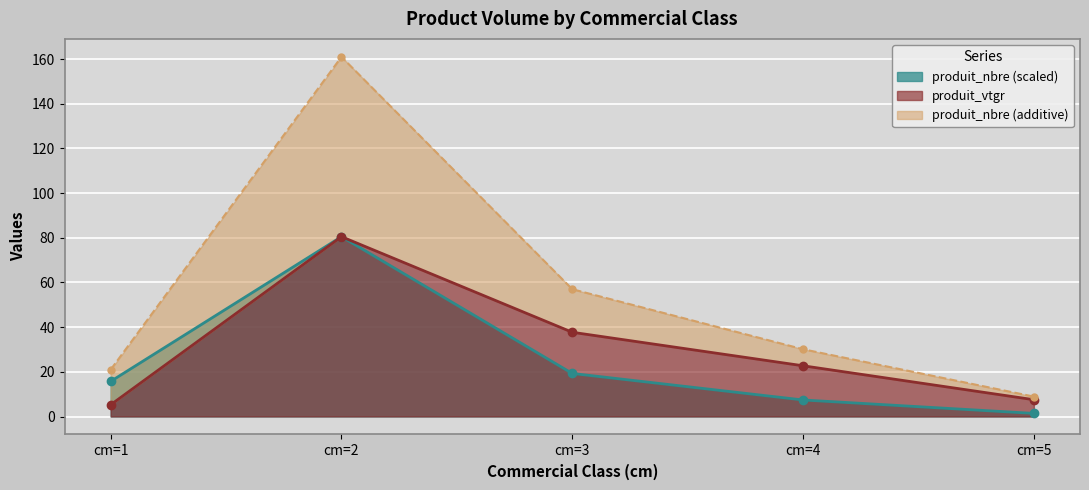

Reading right to left, what are all the values shown in this chart?

produit_nbre: 1.4	7.4	19.3	80.5	15.7
produit_vtgr: 7.5	22.7	37.7	80.5	5.3